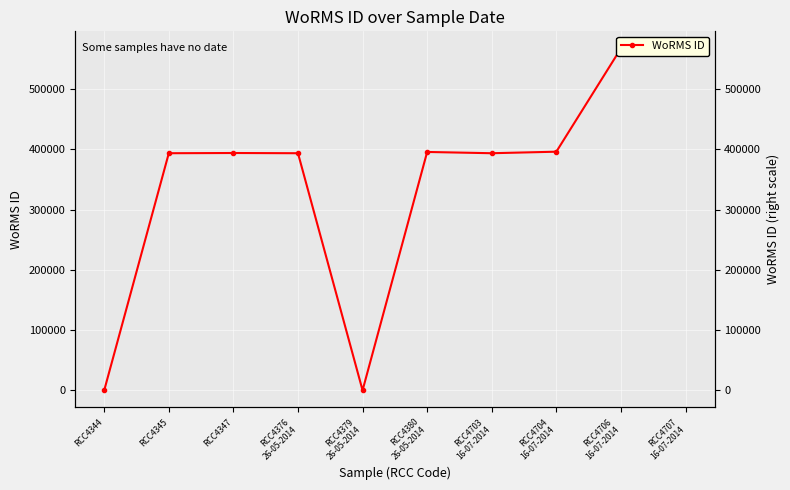

How many interior local valleys (lower than both neighbors) does the data have?

2